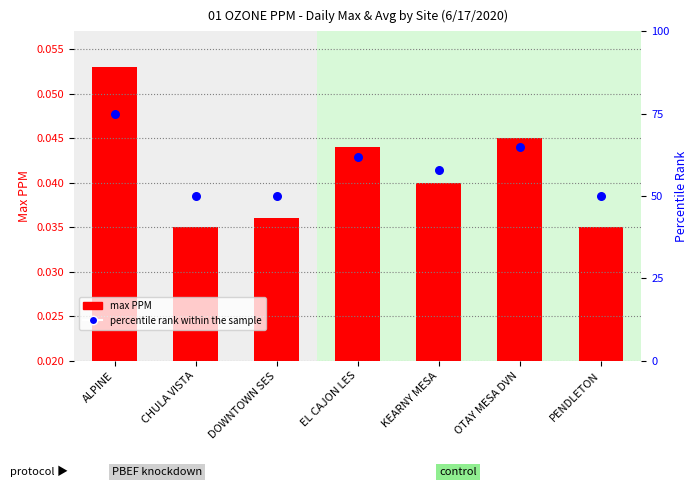

Is the value of percentile rank within the sample at OTAY MESA DVN greater than the value of max PPM at OTAY MESA DVN?

Yes